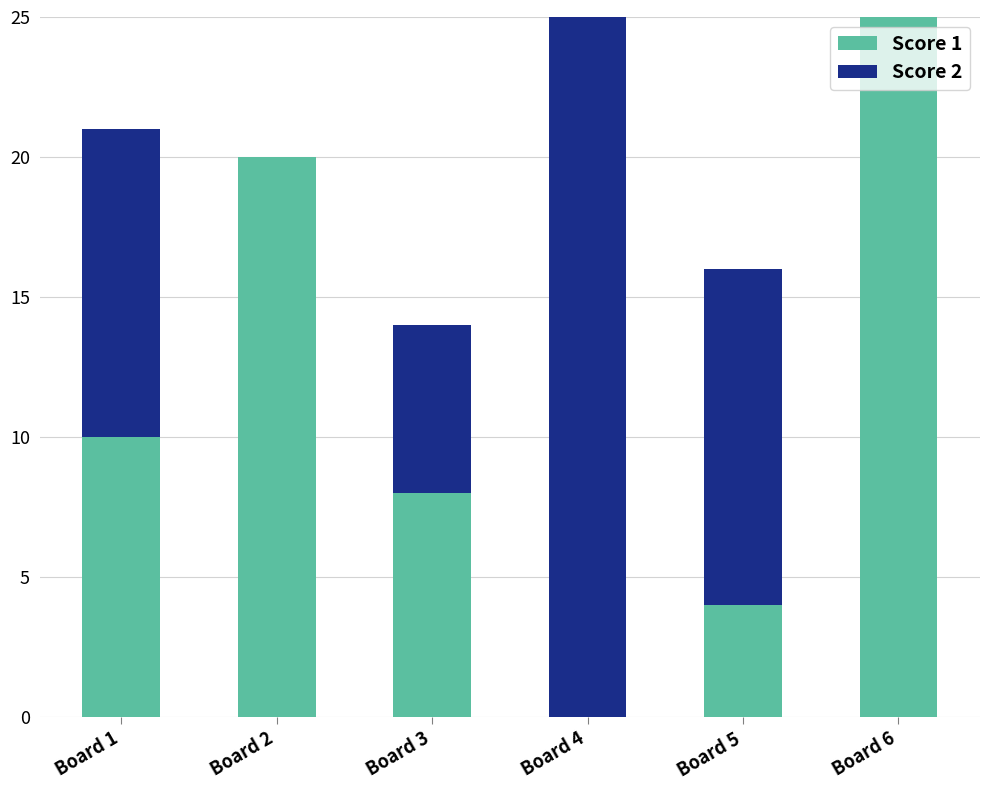

Is it true that Score 1 equals 12 at Board 3?

False